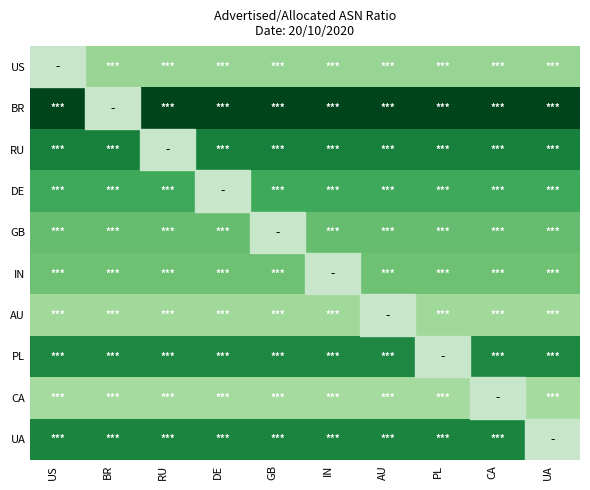

How many values in UA are above zero?

9